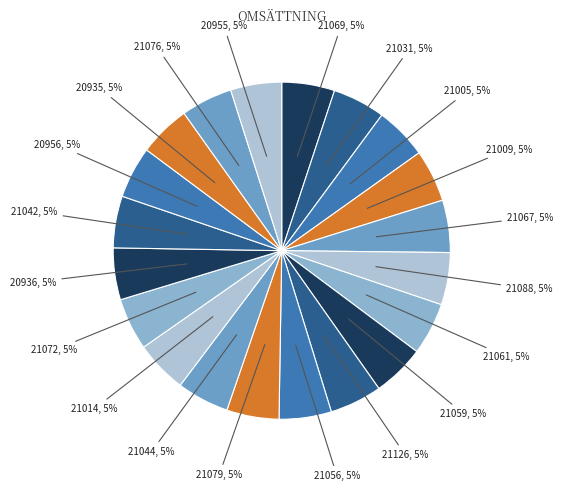

What is the ratio of the value at 20955 to the value at 21056?

1.0